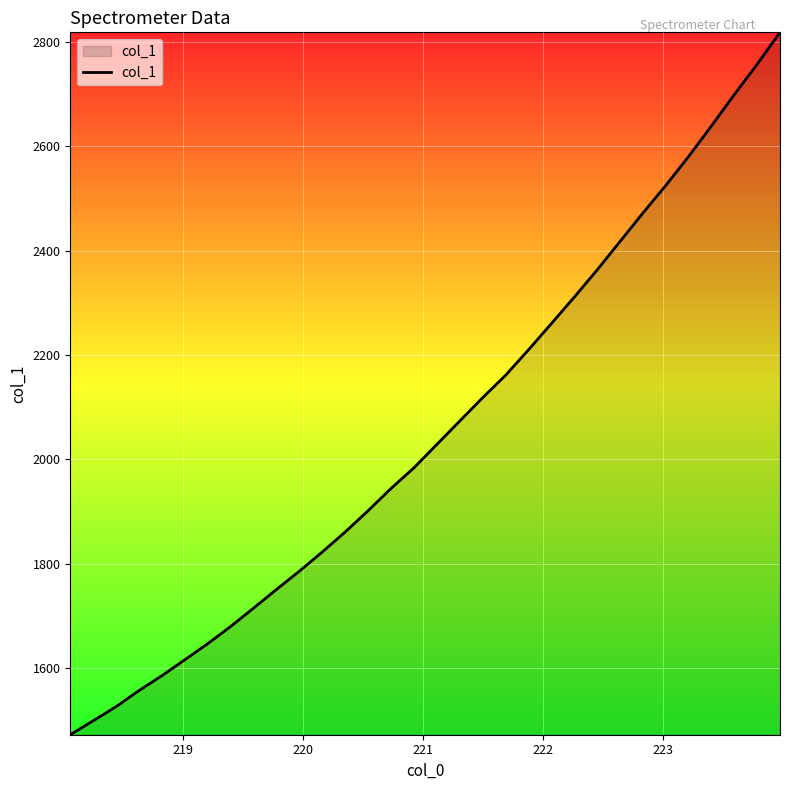

What is the minimum value shown in the chart?

1472.1